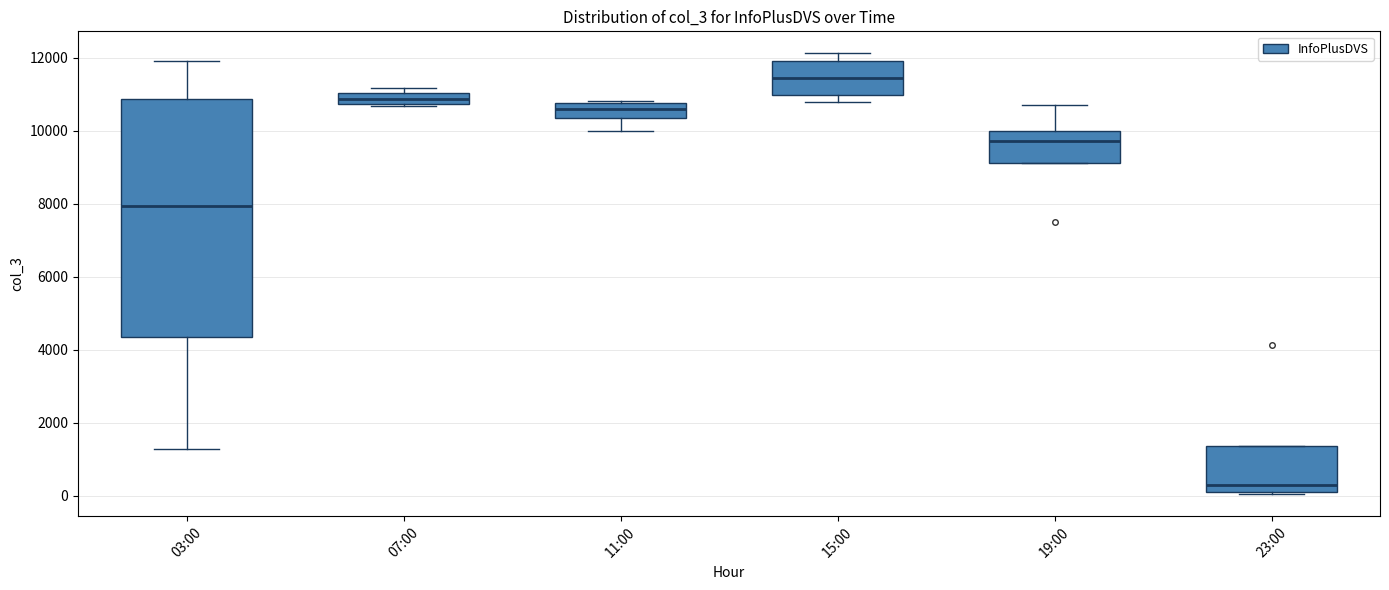

Reading left to right, read every box against the y-axis: the position of its median line, the range the box covers, and the ends of its whiskers. The values are not printed on the chart, so give them approximately, as read against the axis.

03:00: median 8000, box 4400 to 10800, whiskers 1200 to 12000
07:00: median 10800 (inside the box), box 10800 to 11000, whiskers 10600 to 11200
11:00: median 10600, box 10400 to 10800, whiskers 10000 to 10800
15:00: median 11400, box 11000 to 12000, whiskers 10800 to 12200
19:00: median 9800, box 9200 to 10000, whiskers 9200 to 10800
23:00: median 200, box 0 to 1400, whiskers 0 to 1400